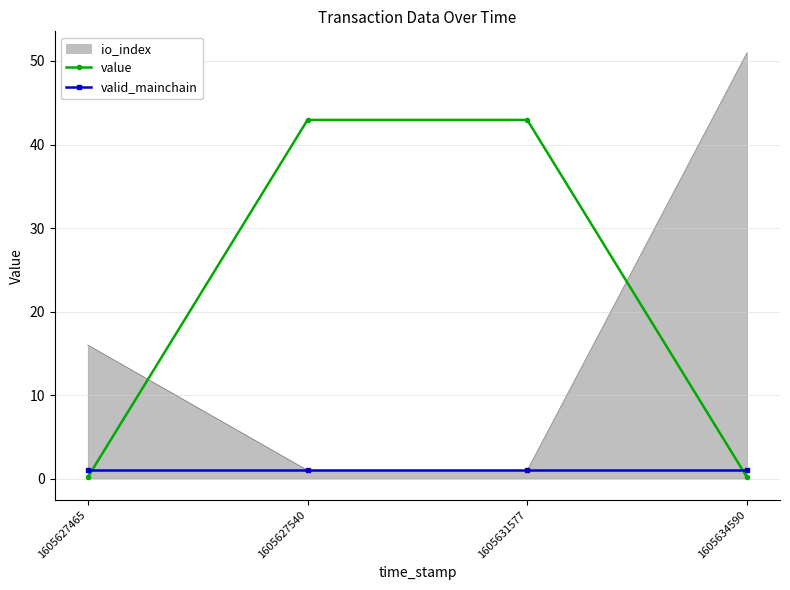

True or false: value and valid_mainchain intersect in this chart.

True